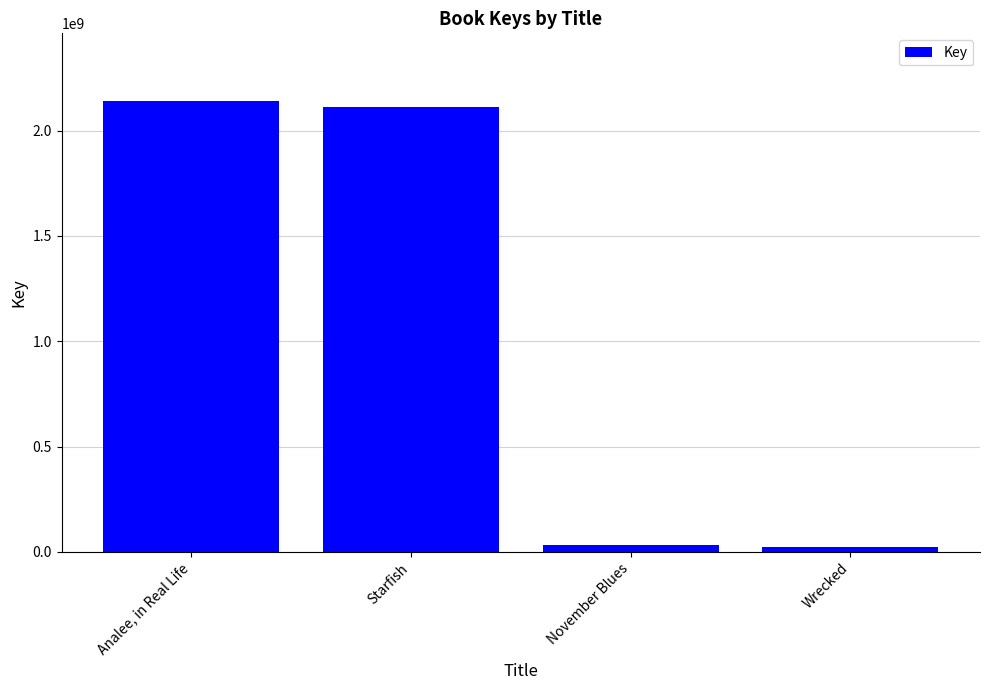

List the labels in order of value, largest first.

Analee, in Real Life, Starfish, November Blues, Wrecked